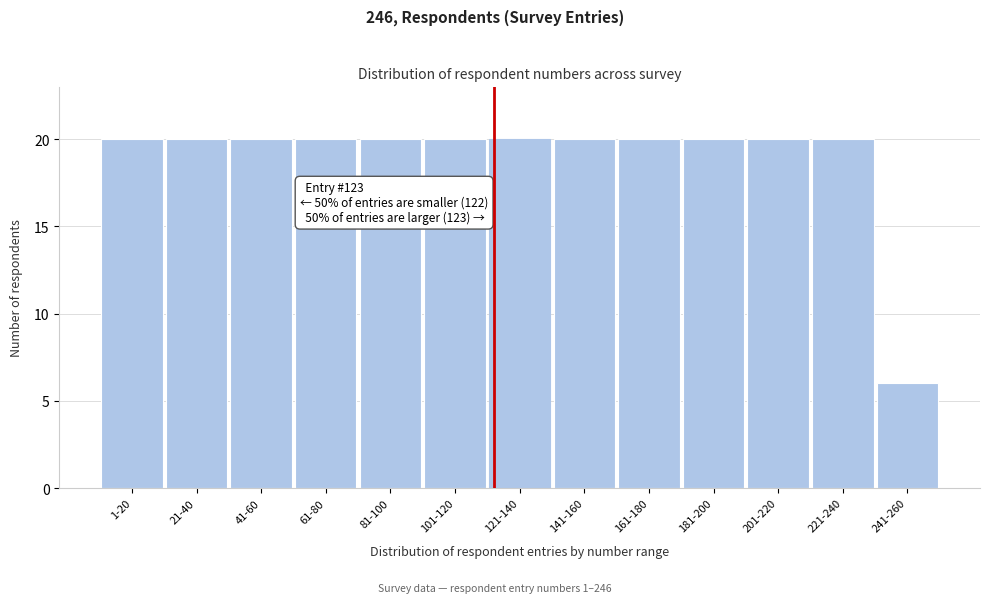

Reading left to right, transcribe all the data shown in this chart.

1-20=20	21-40=20	41-60=20	61-80=20	81-100=20	101-120=20	121-140=20	141-160=20	161-180=20	181-200=20	201-220=20	221-240=20	241-260=6